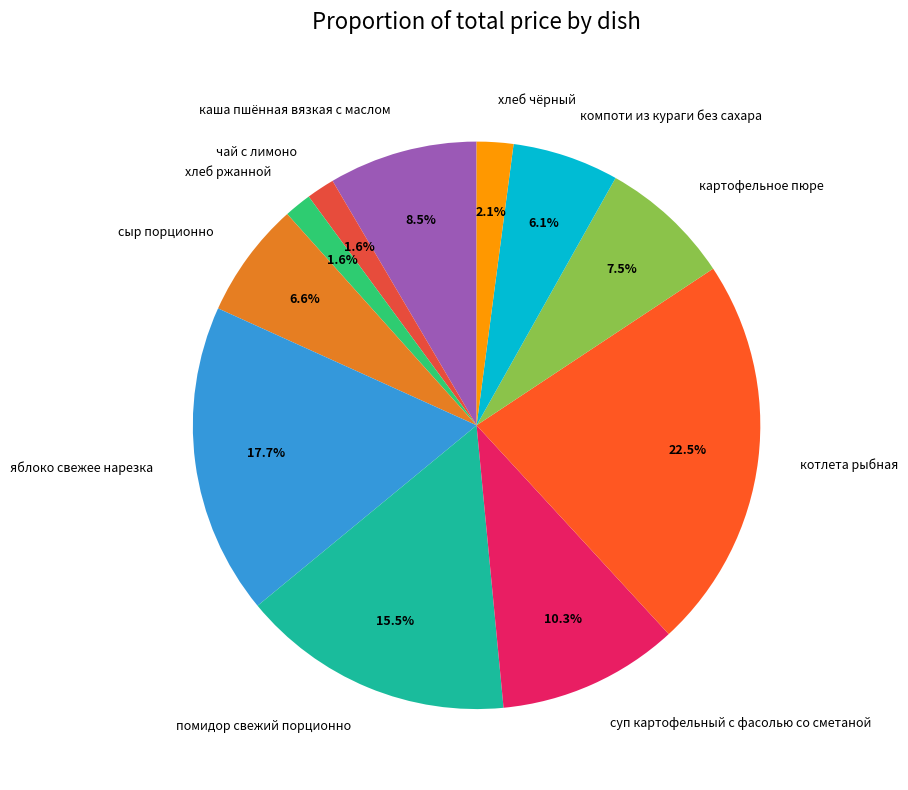

What percentage is the сыр порционно slice, to the nearest percent?

7%